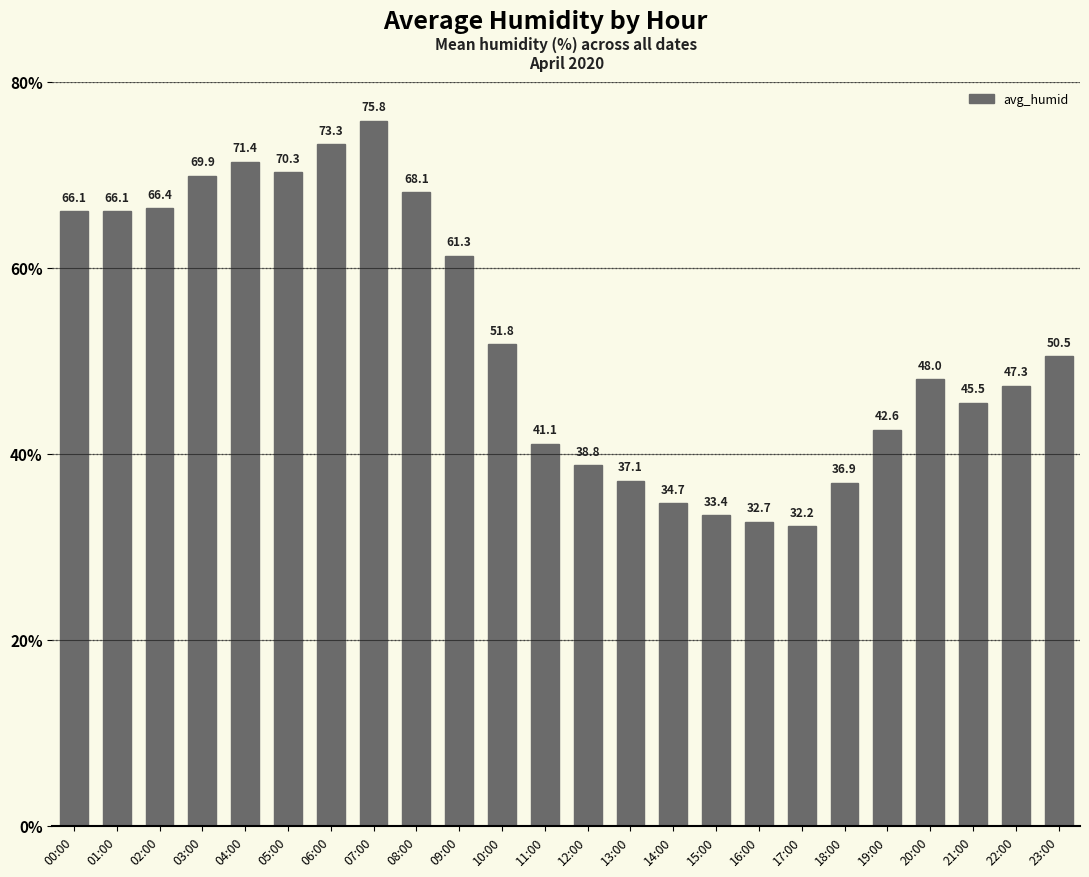

What is the label of the 4th bar from the right?

20:00